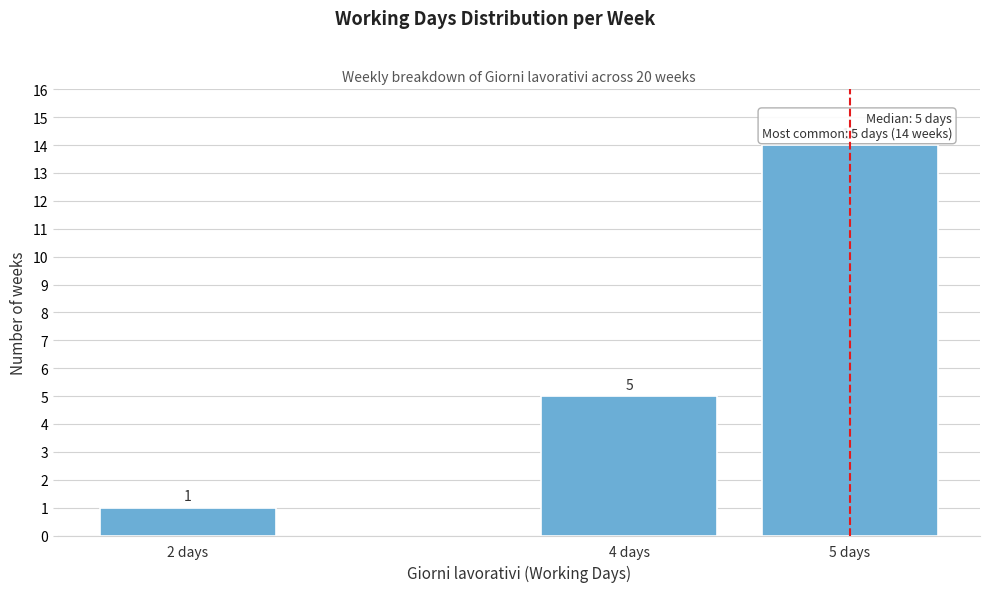

Reading left to right, what are all the values shown in this chart?

2 days=1	4 days=5	5 days=14